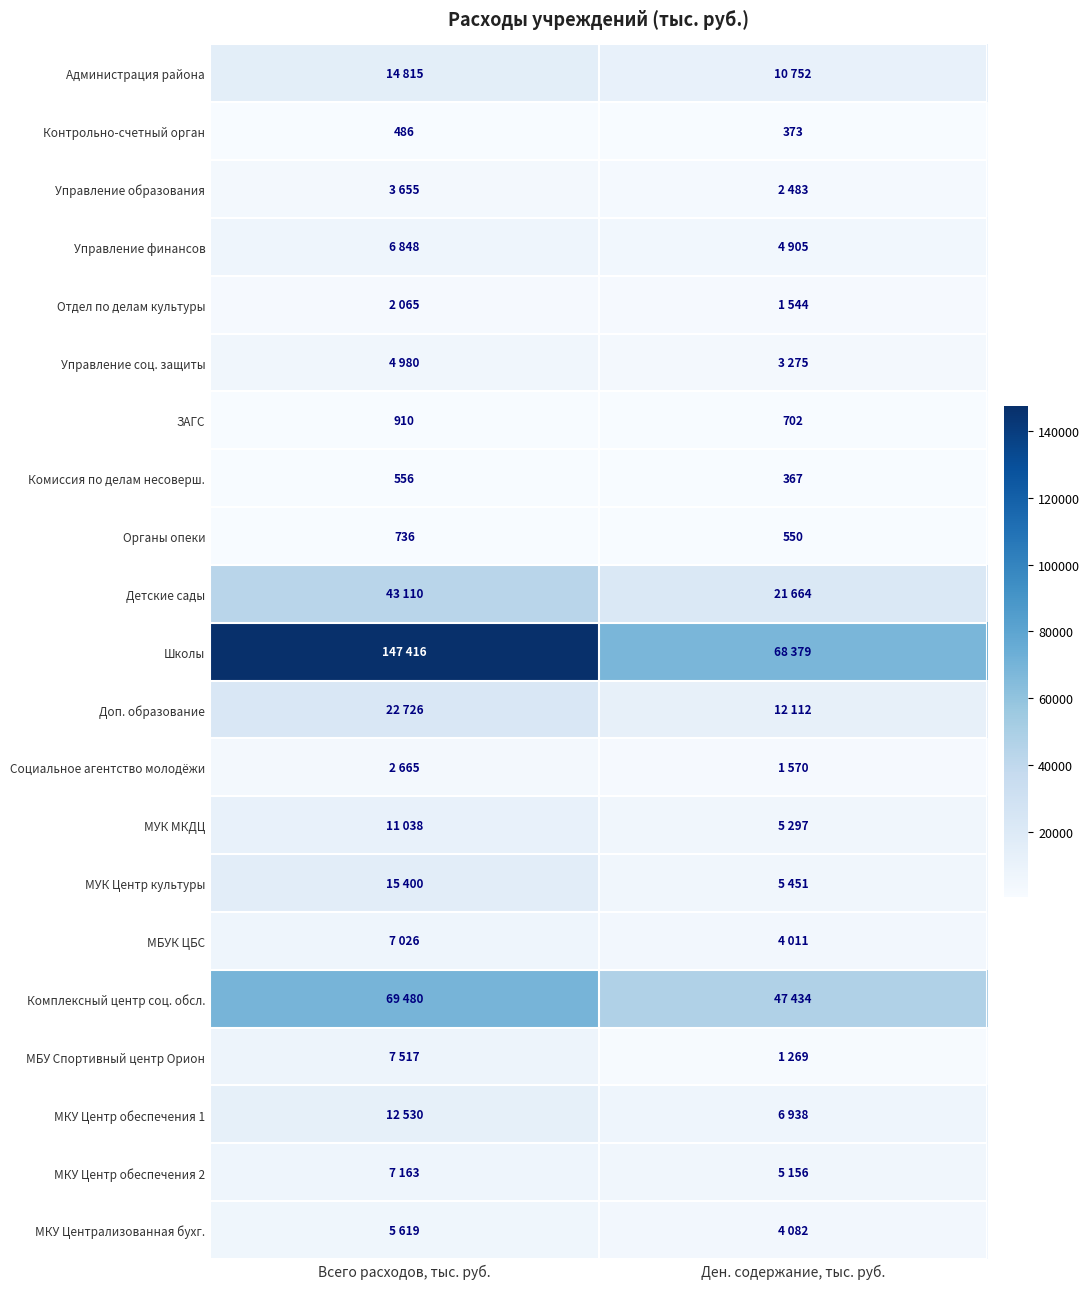

Which category has the highest value in the Комиссия по делам несоверш. series?

Всего расходов, тыс. руб.